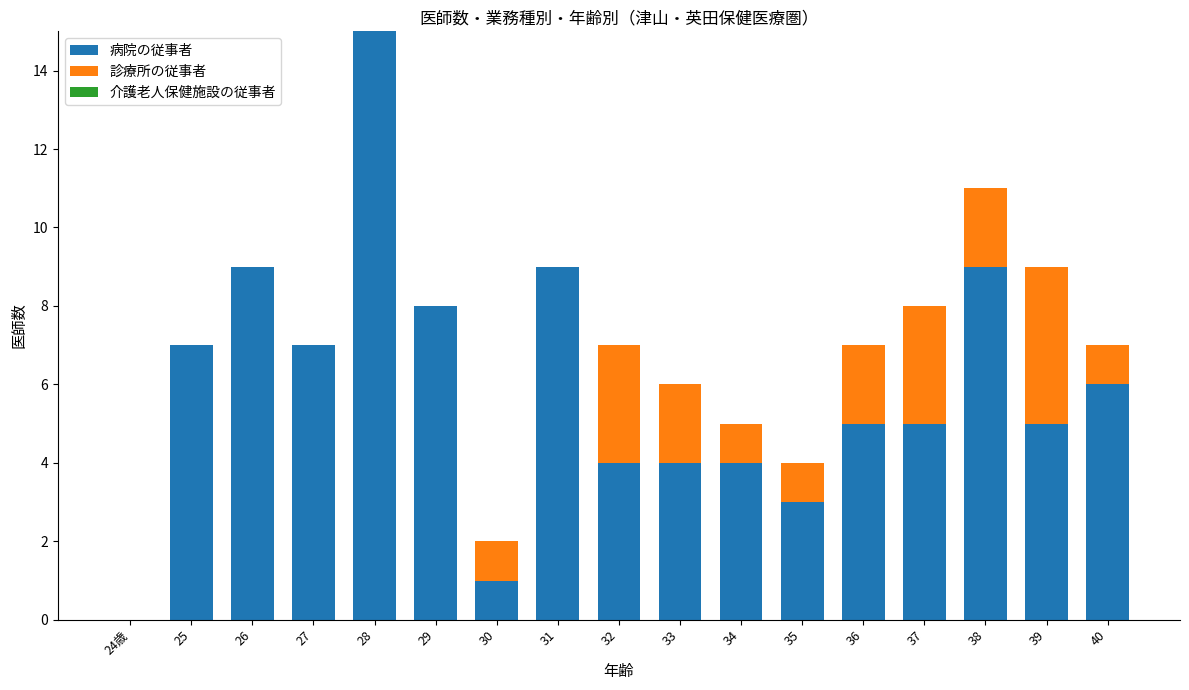

The 病院の従事者 series shows 6 at 32. True or false?

False